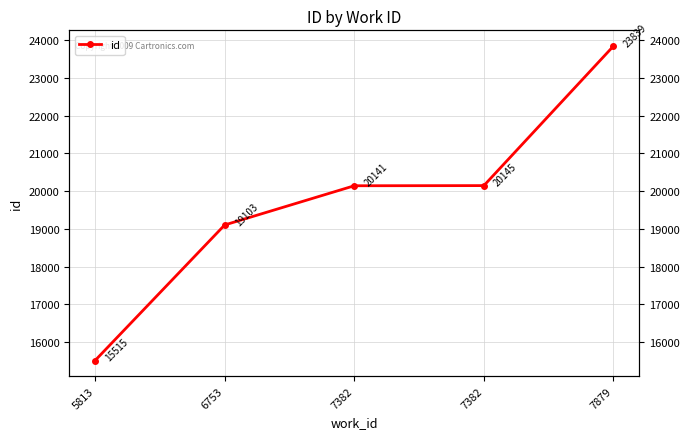

True or false: the data shows 13040 at 6753.

False